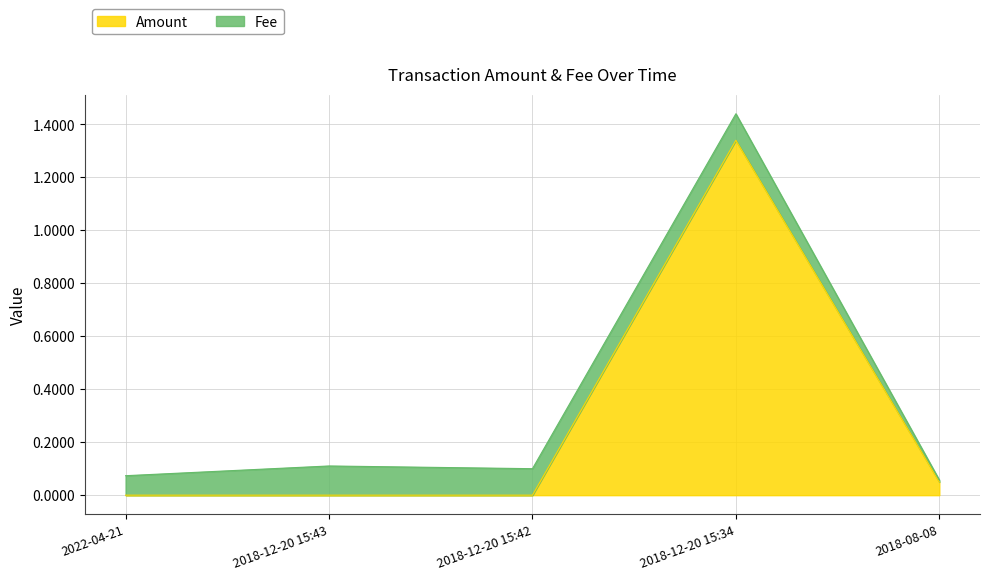

Which category has the highest value in the Amount series?

2018-12-20 15:34